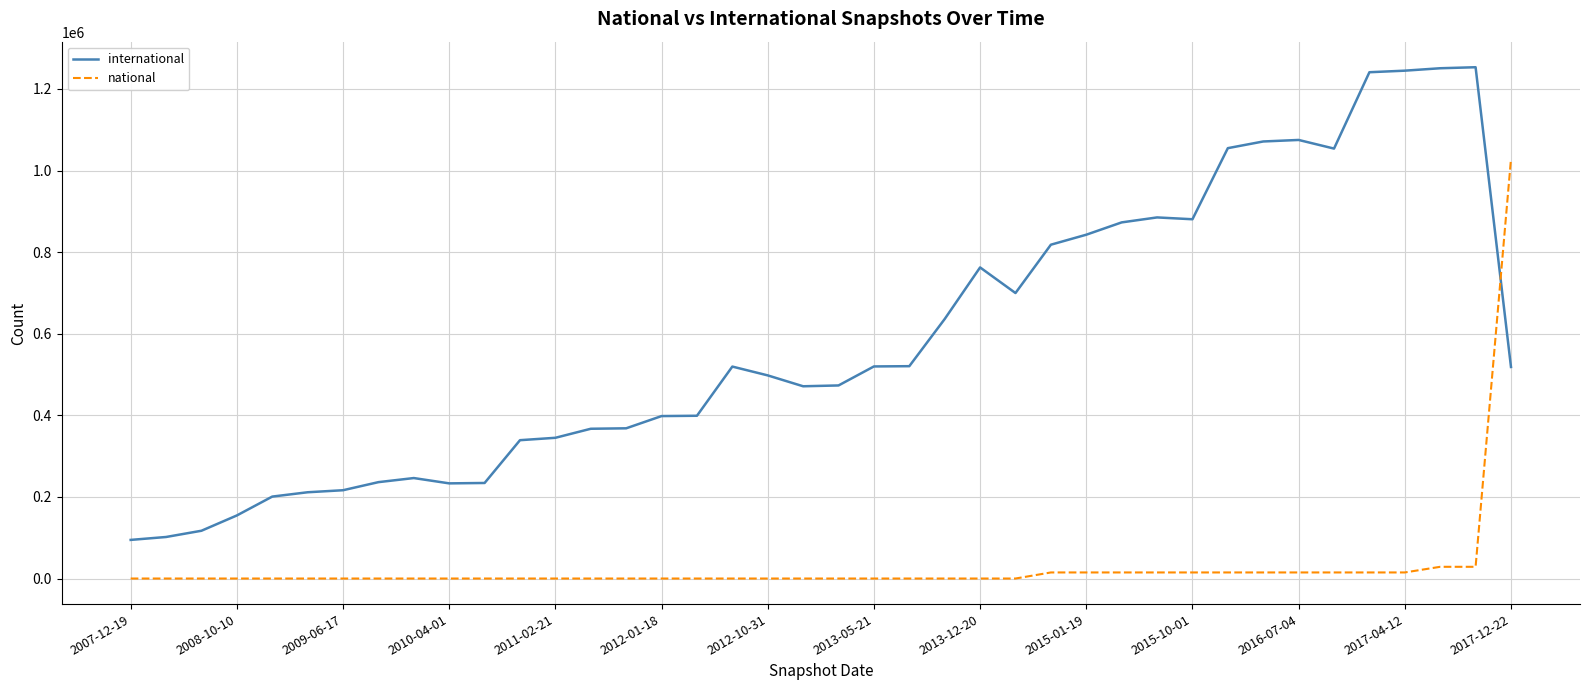

Which series has the widest spread of values?

international